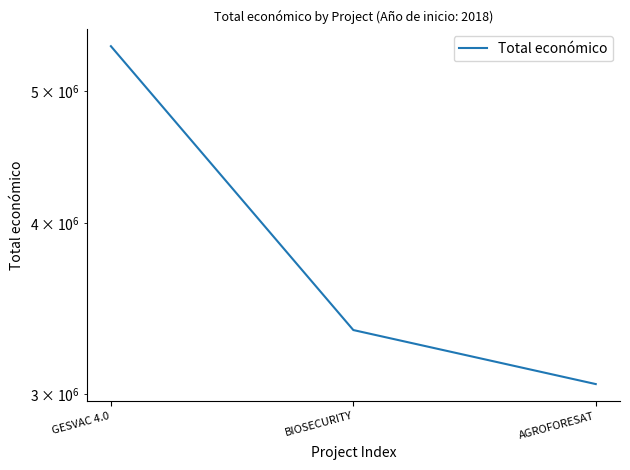

Between GESVAC 4.0 and AGROFORESAT, which is larger?

GESVAC 4.0